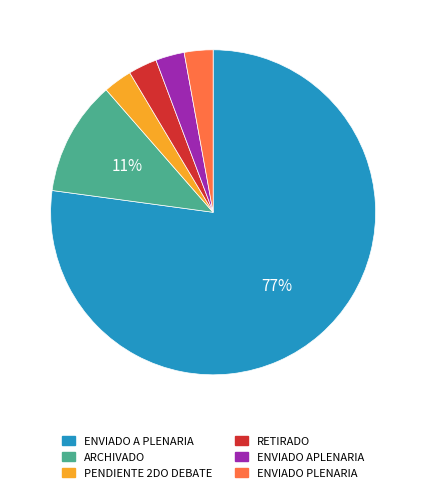

To the nearest percent, what is the average slice percentage?

17%